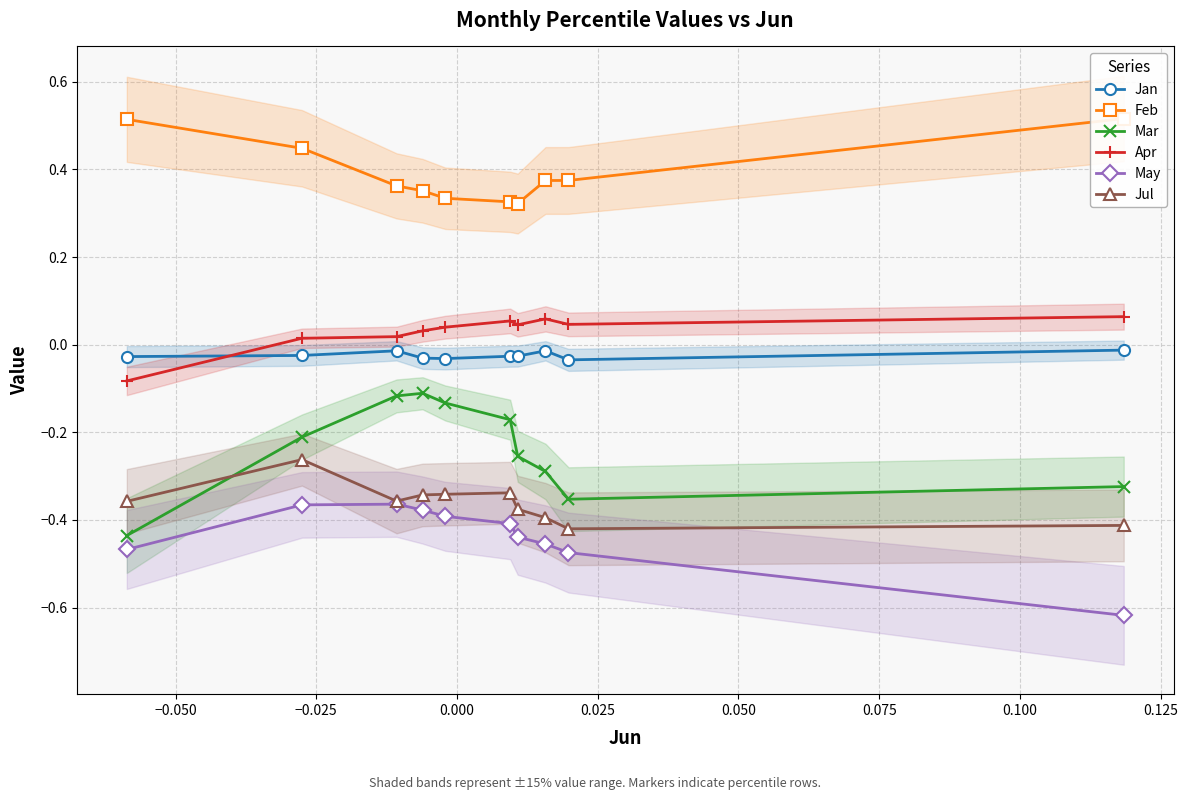

True or false: Apr and Jul intersect in this chart.

False